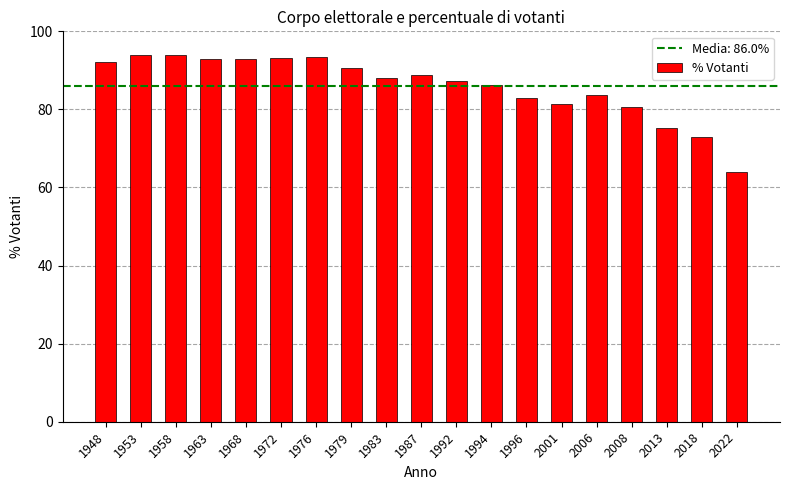

At which category does the chart reach its minimum across all series?

2022